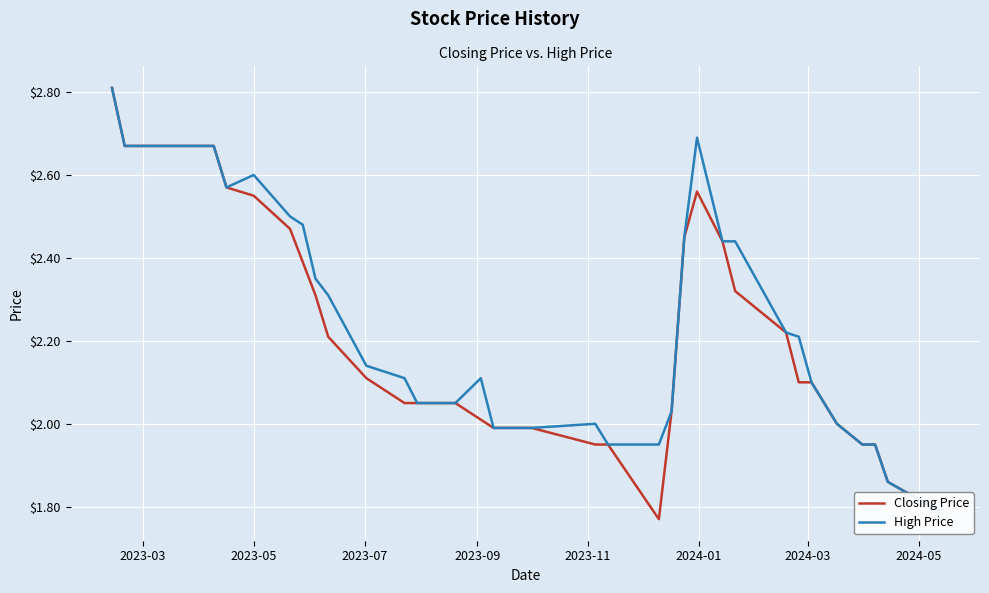

The High Price series shows 1.1 at 10. True or false?

False